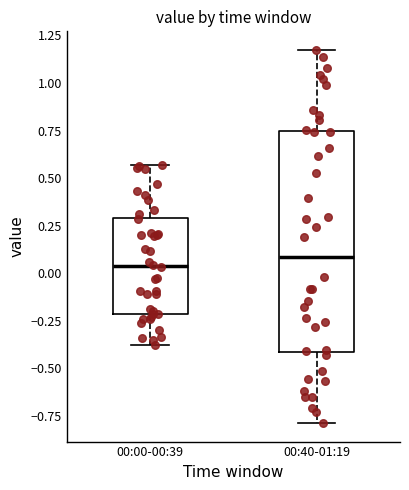

Where is the upper edge of the box for 00:00-00:39 on the y-axis? The values are not printed on the chart, so give them approximately, as read against the axis.

0.30